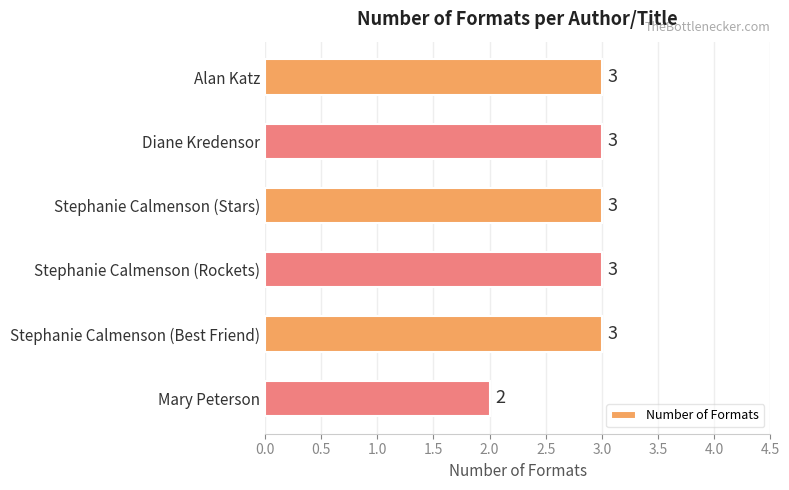

How many data points are less than 3?

1